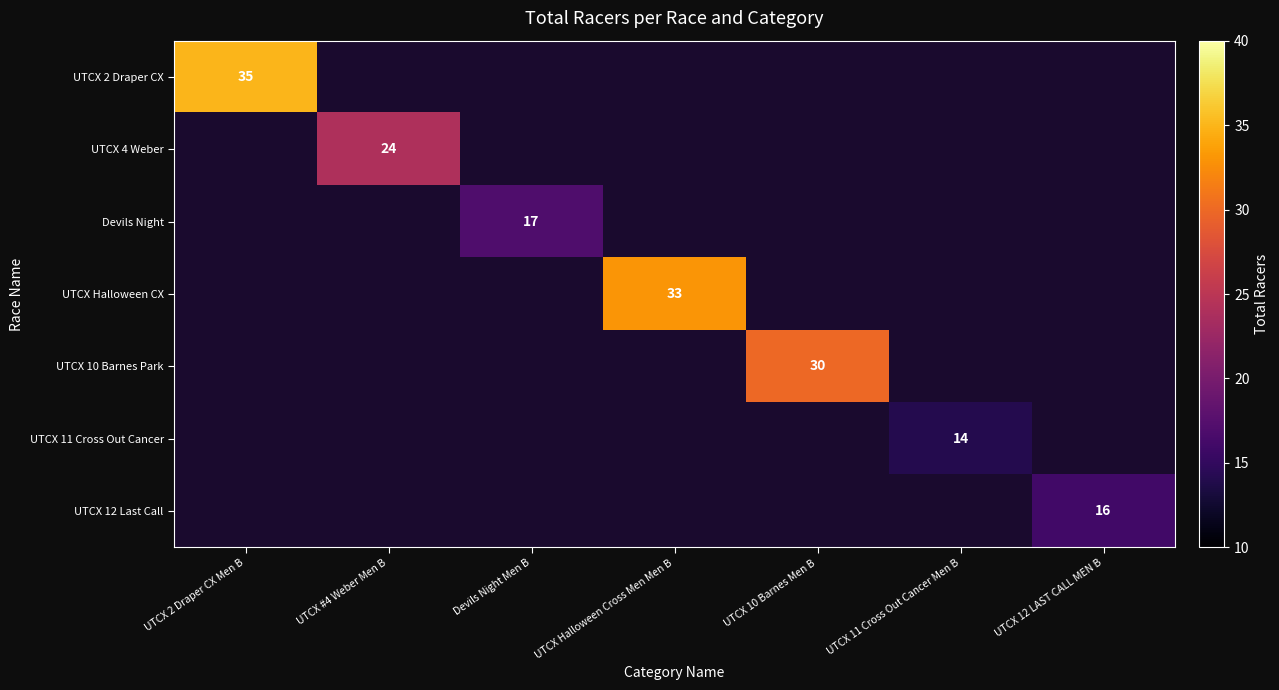

The value of UTCX Halloween CX at UTCX Halloween Cross Men Men B is 33. True or false?

True